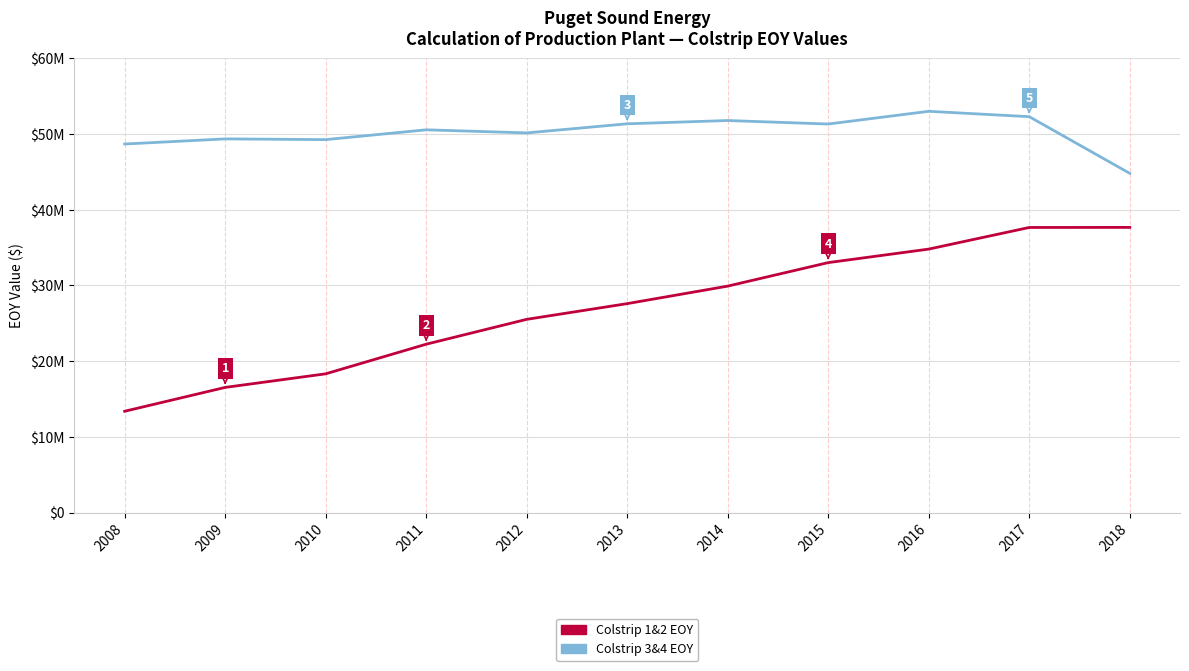

Is this an area chart (filled region under the line)?

No